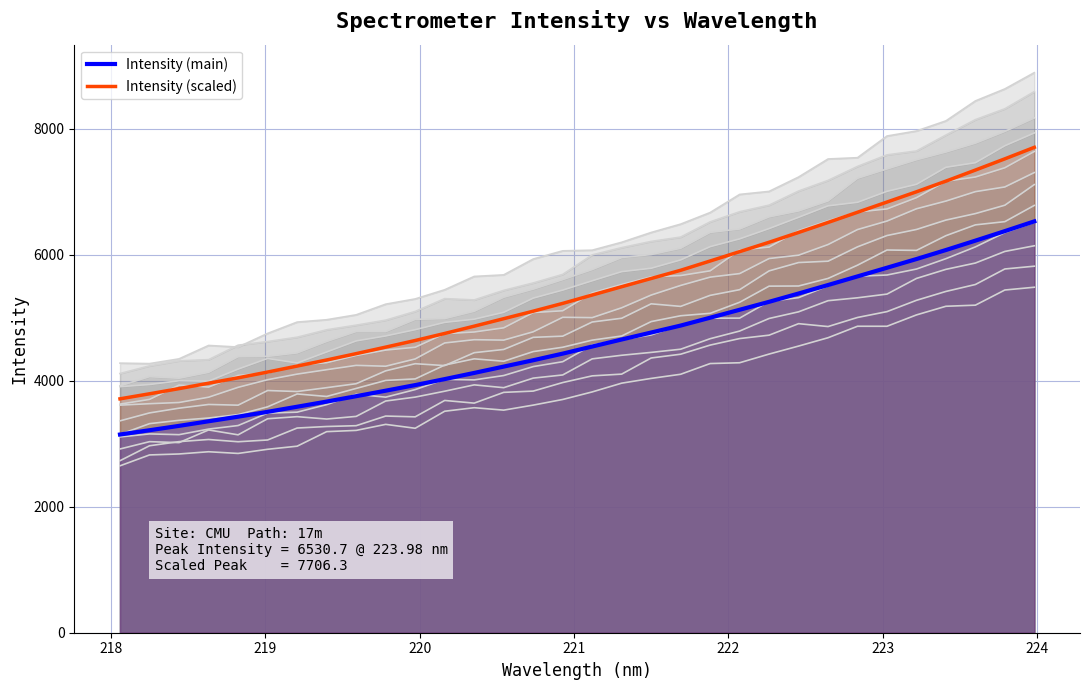

What is the highest value of the Intensity (main) series?

6530.7